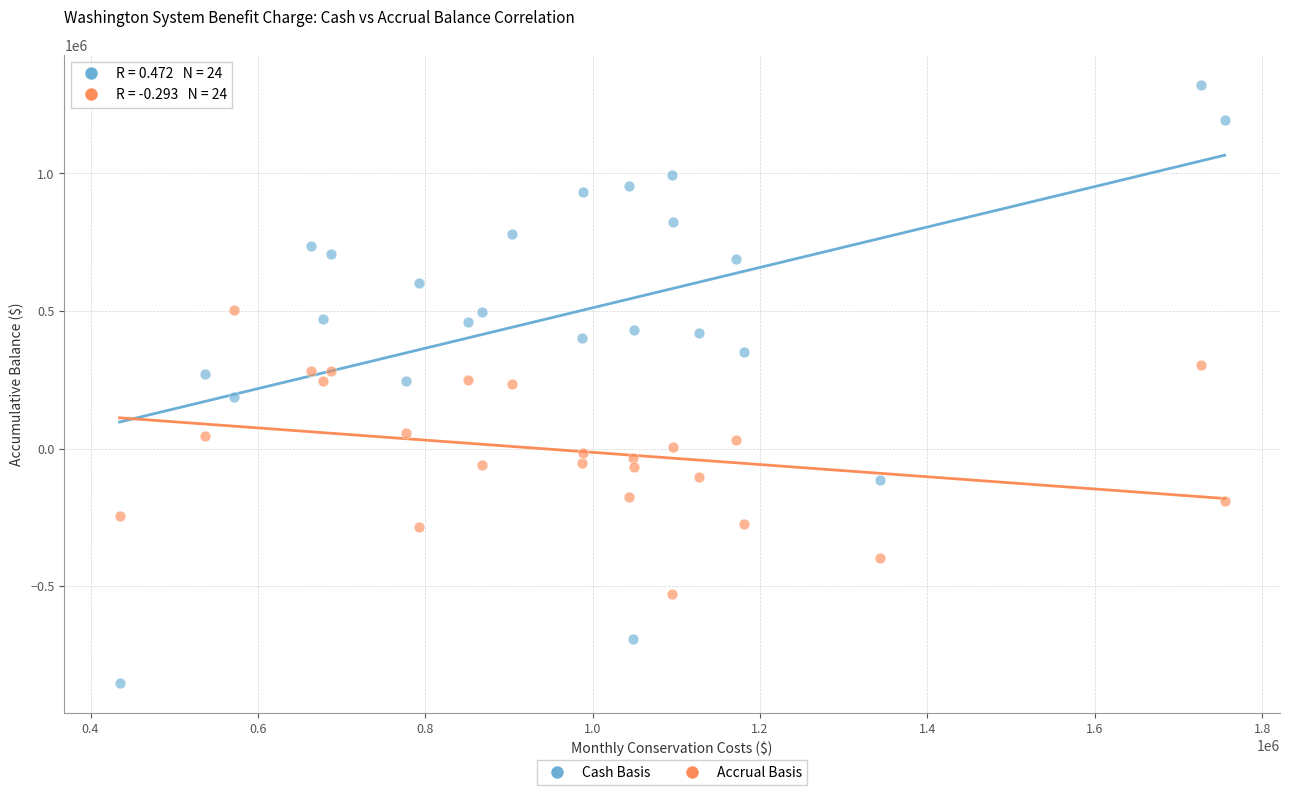

Across all data points, what is the range of Y values (max minus min)?

2175233.2